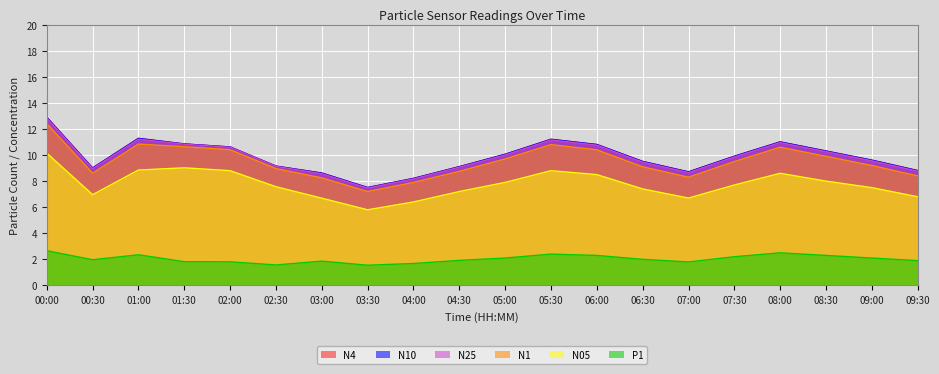

Which series has the largest total across all categories?

N10